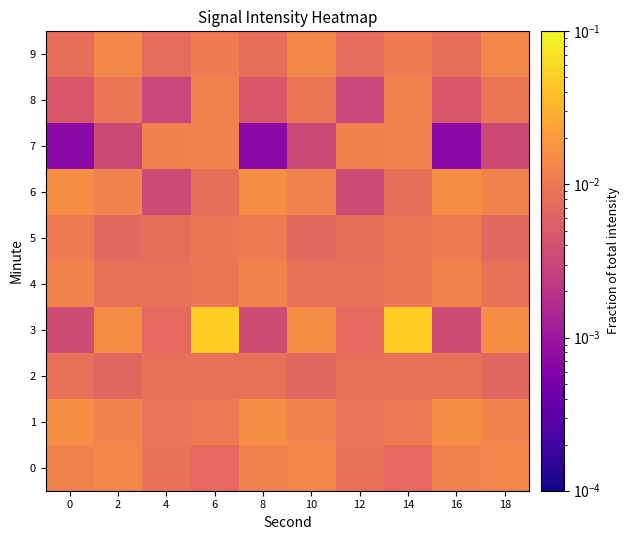

At which category does the chart reach its peak across all series?

6